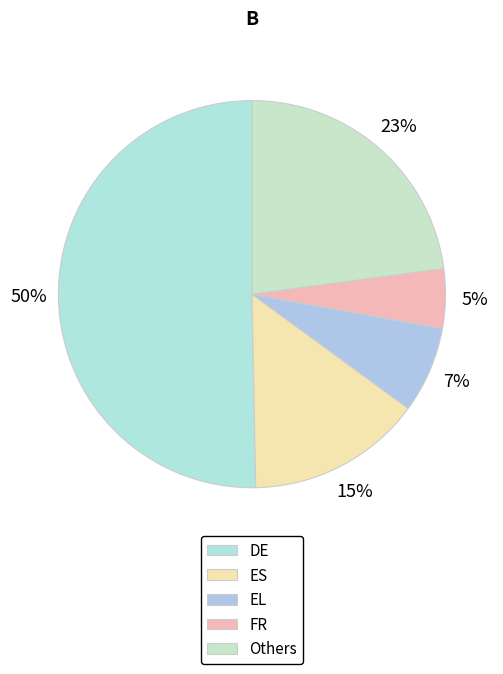

How many slices are in this pie chart?

5